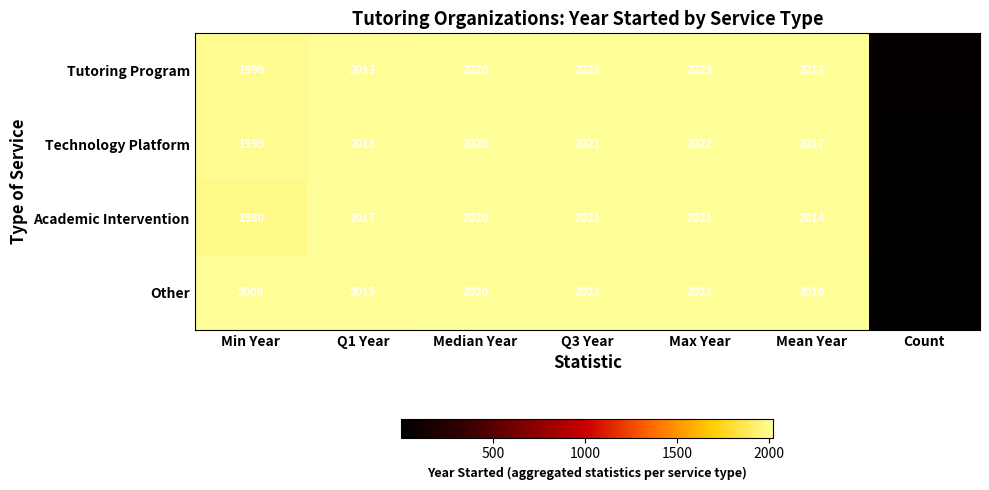

What is the maximum value shown in the chart?

2023